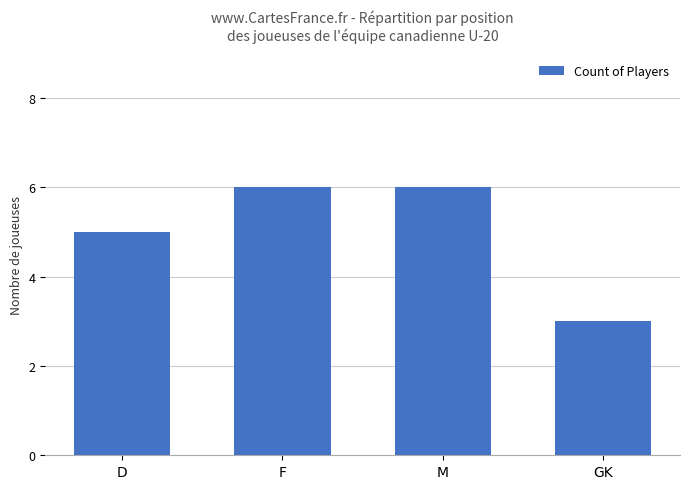

Reading right to left, extract all data points from this chart.

GK=3	M=6	F=6	D=5